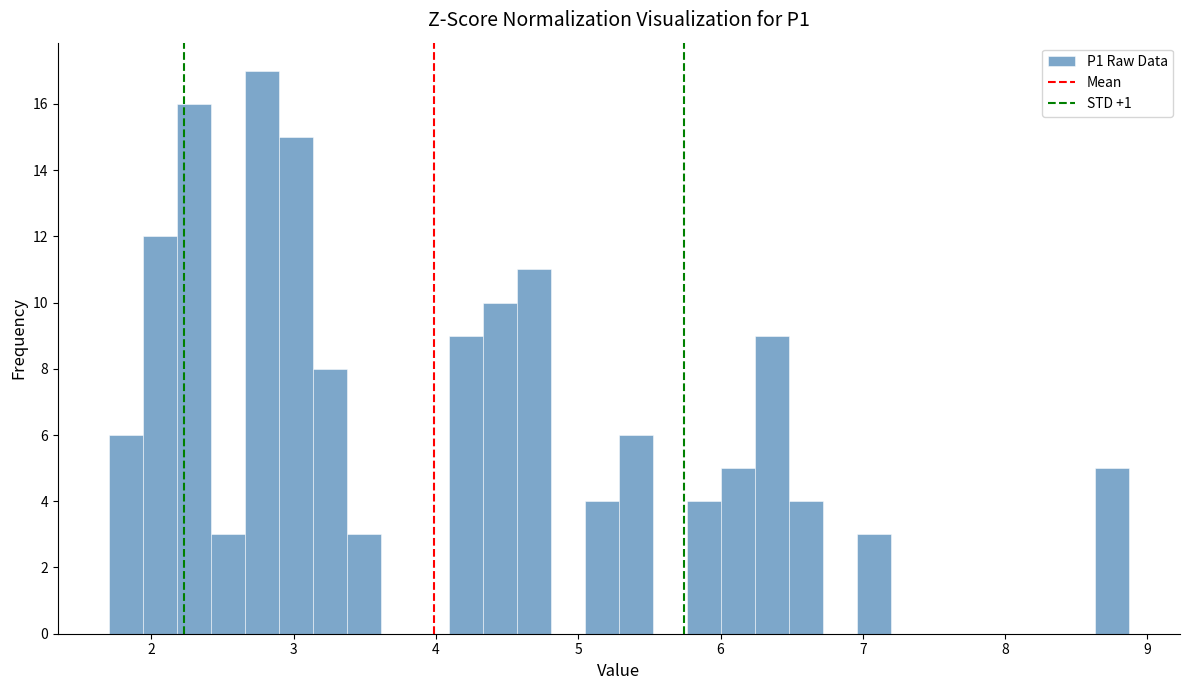

Around what value on the x-axis is the tallest bar? Give the approximate position of its centre, as read against the axis.

2.8